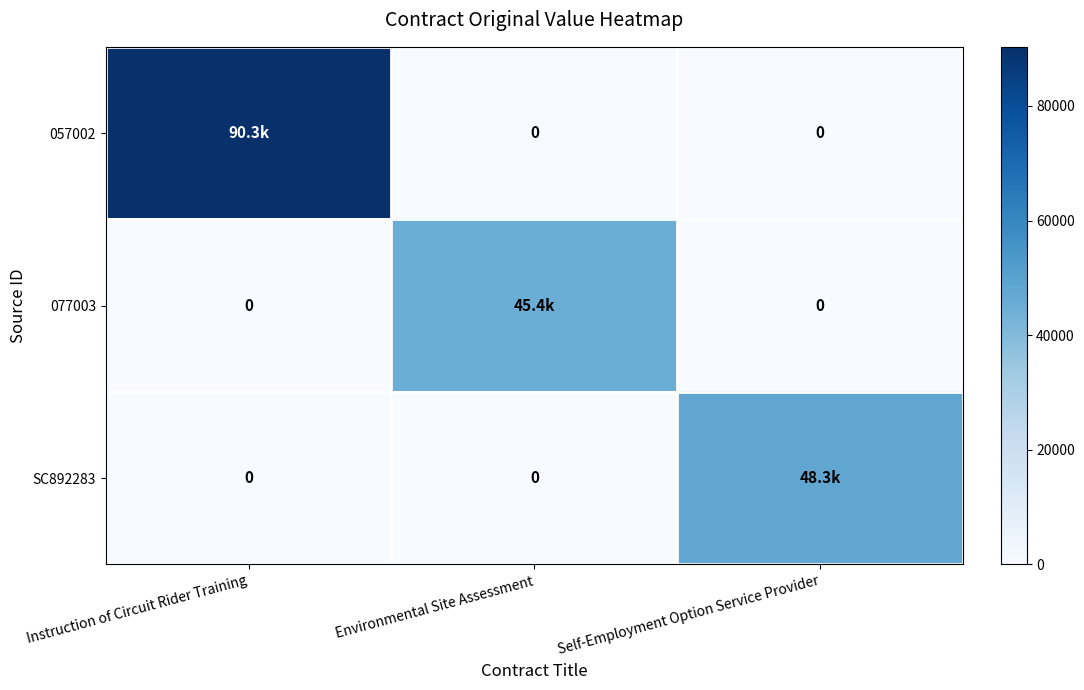

Which category has the highest value in the SC892283 series?

Self-Employment Option Service Provider